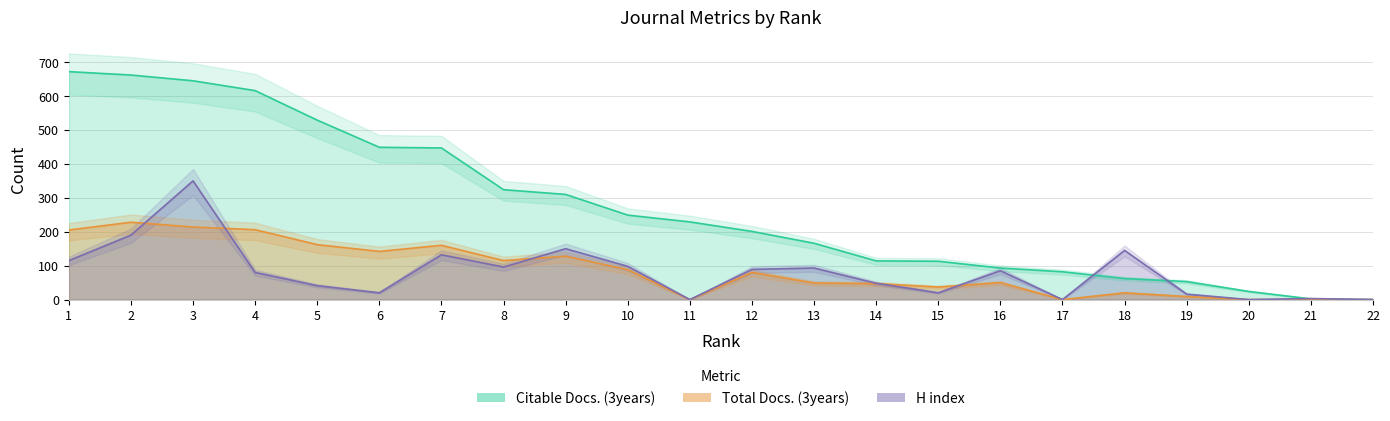

How many values in the Citable Docs. (3years) series are below 229?

11